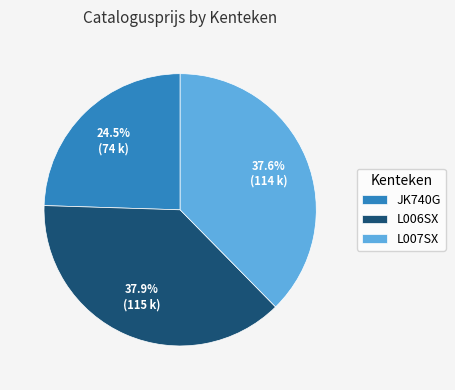

What is the smallest slice in the pie chart?

JK740G